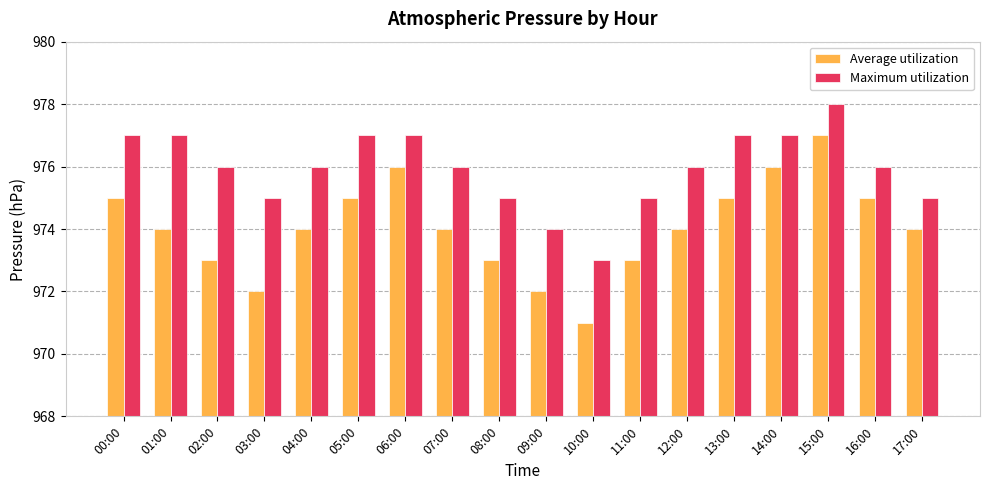

Rank the series at 17:00 from highest to lowest value.

Maximum utilization, Average utilization